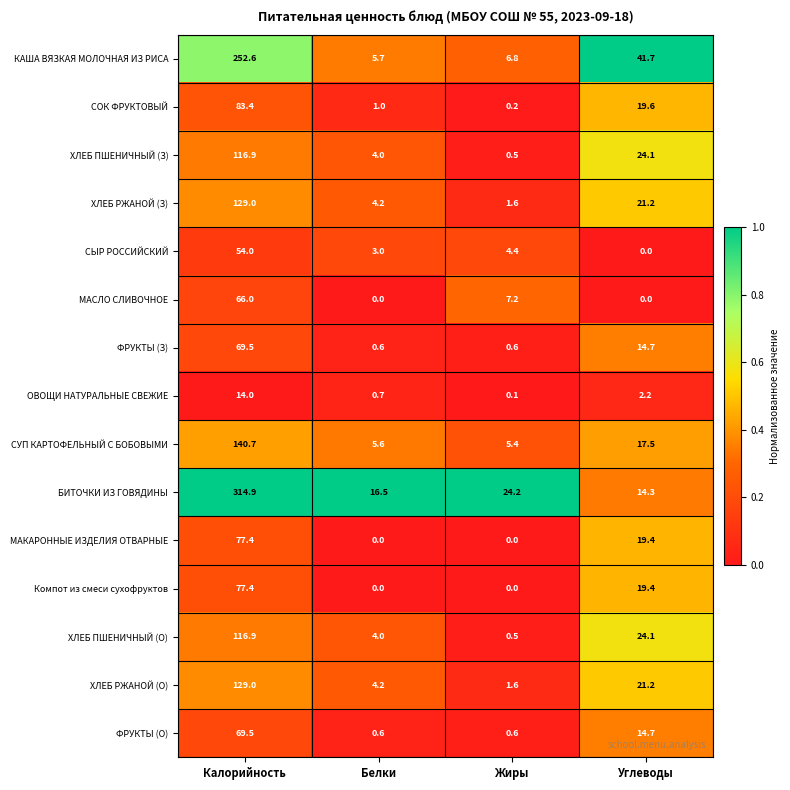

Between Белки and Жиры, which series saw the biggest shift?

БИТОЧКИ ИЗ ГОВЯДИНЫ